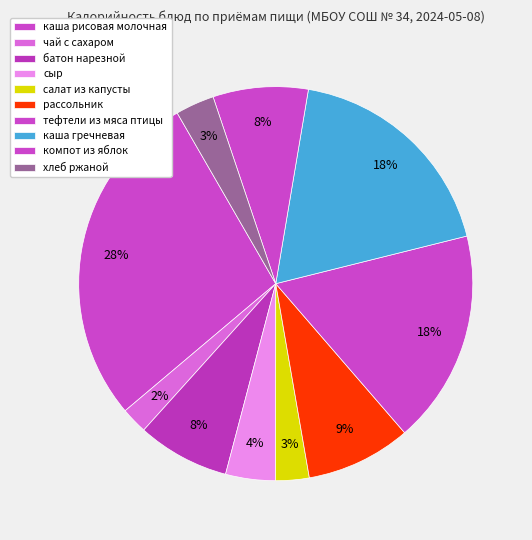

How many slices are in this pie chart?

10